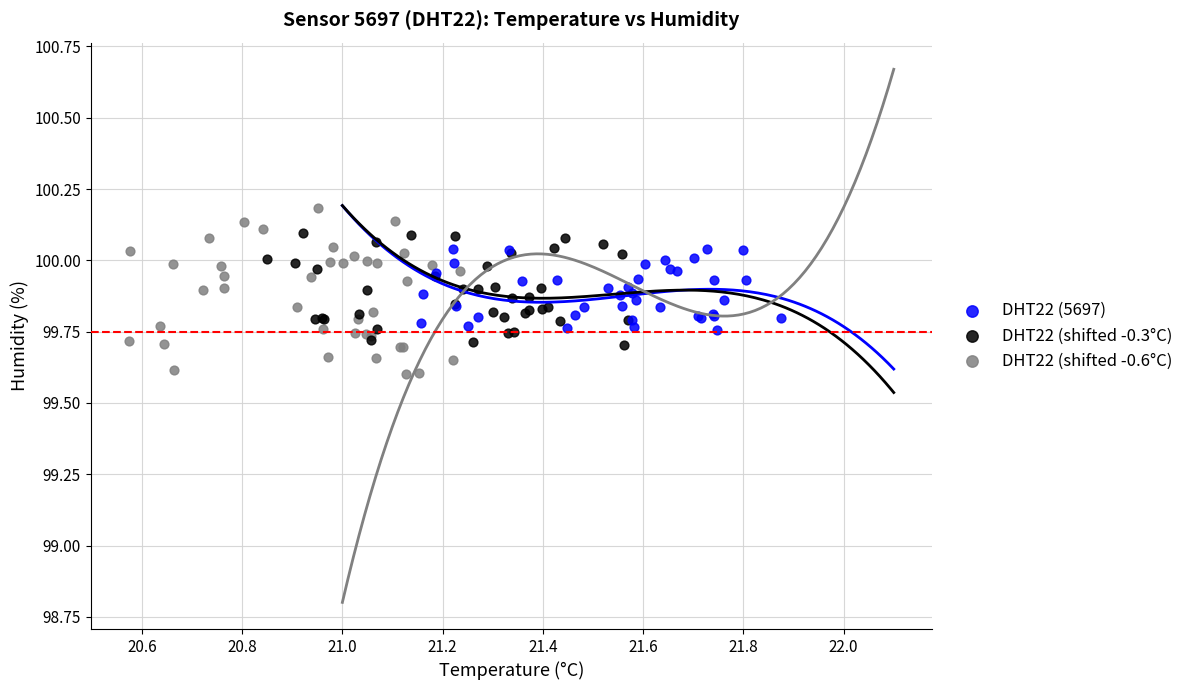

Which series has the largest Y range (max minus min)?

DHT22 (shifted -0.6°C)